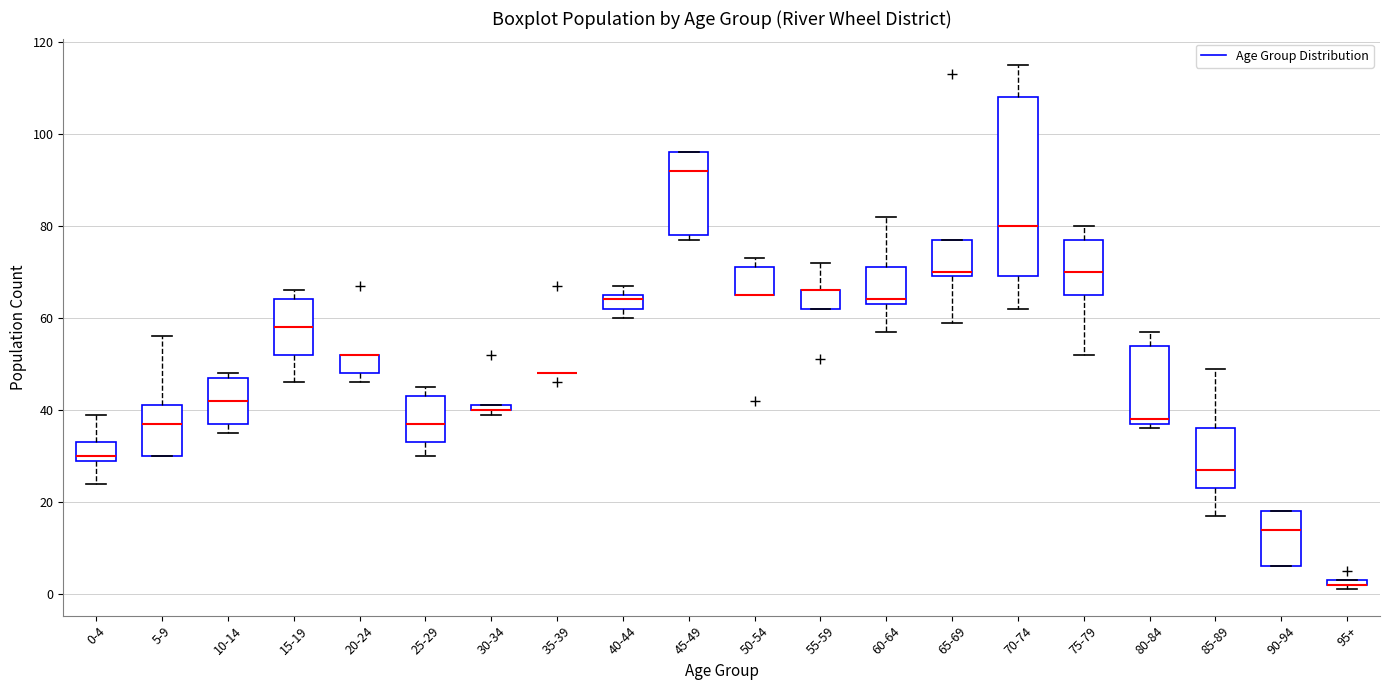

Where does the lower whisker of the box for 0-4 end on the y-axis? The values are not printed on the chart, so give them approximately, as read against the axis.

24